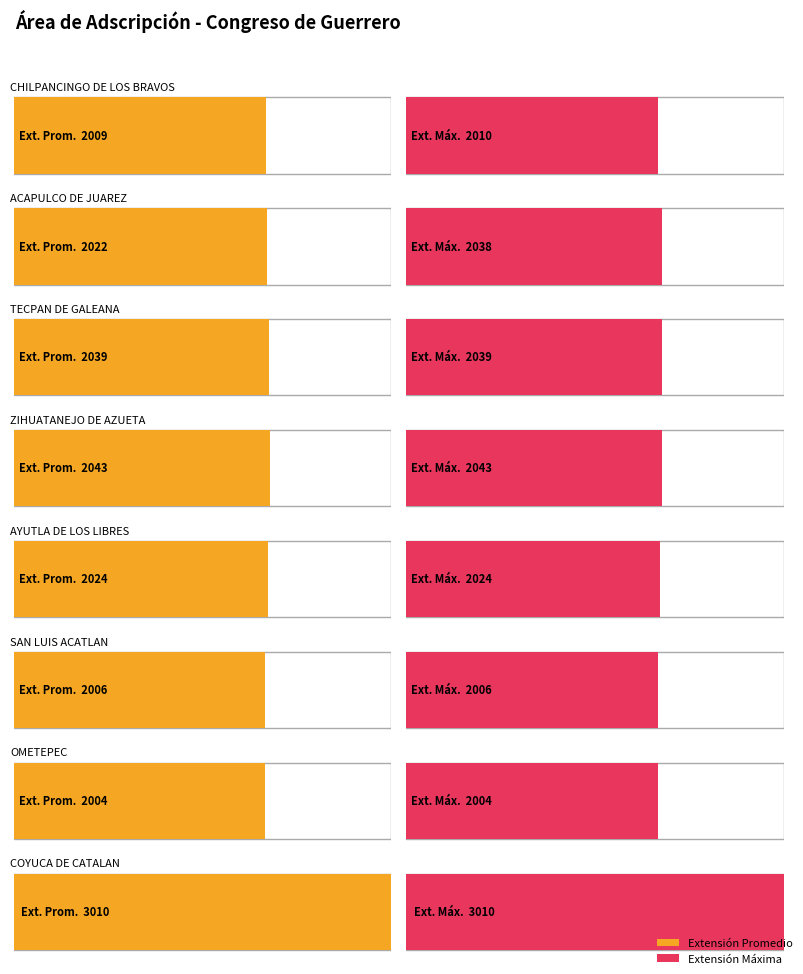

Approximately how many times larger is the value at ACAPULCO DE JUAREZ compared to CHILPANCINGO DE LOS BRAVOS?

1.0